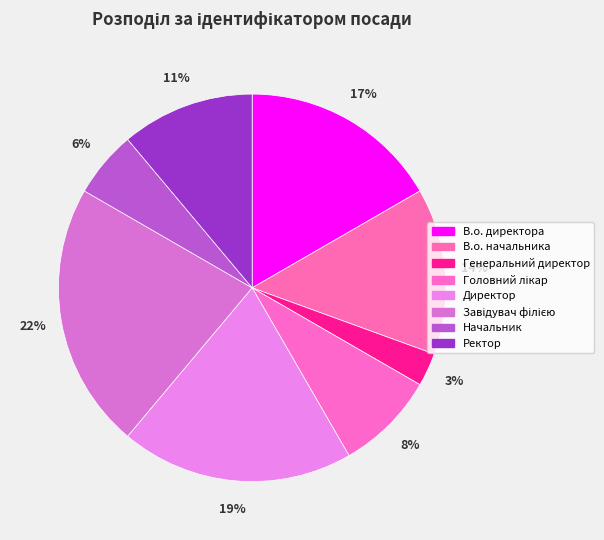

How many segments does this pie chart have?

8